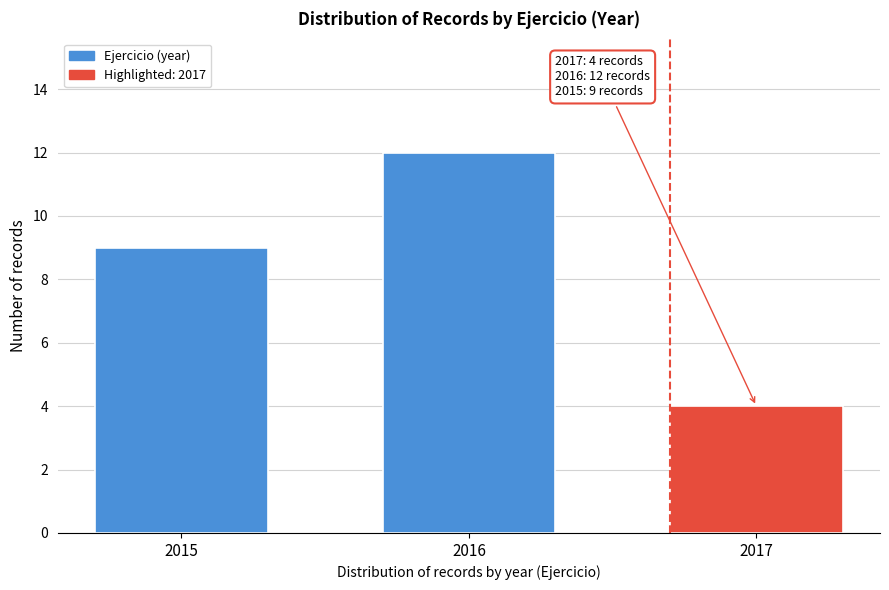

Reading left to right, list all the values displayed in this chart.

9	12	4